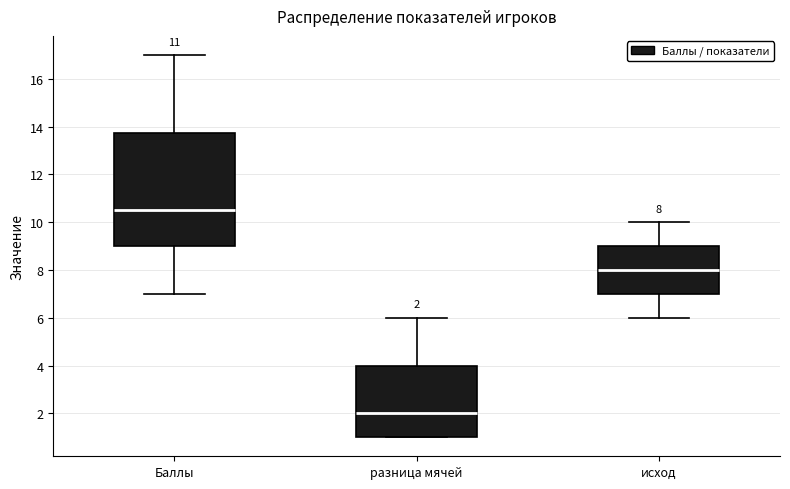

Which box has the highest median line?

Баллы